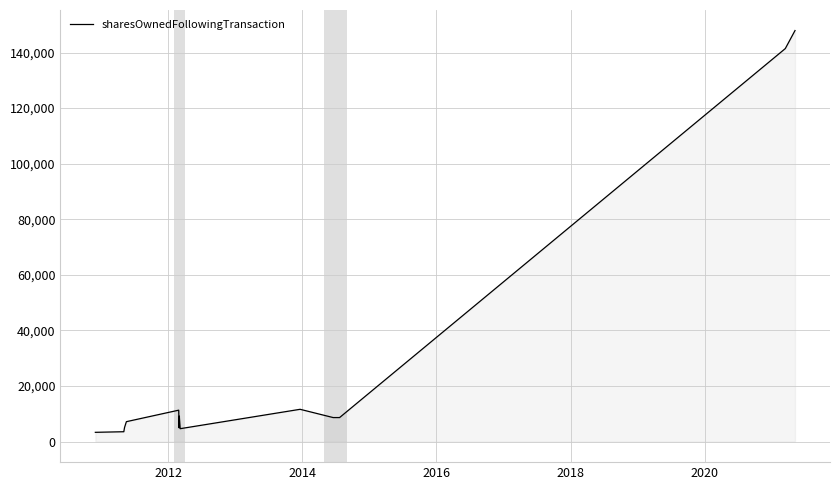

Count the number of values greater than 7166.

8